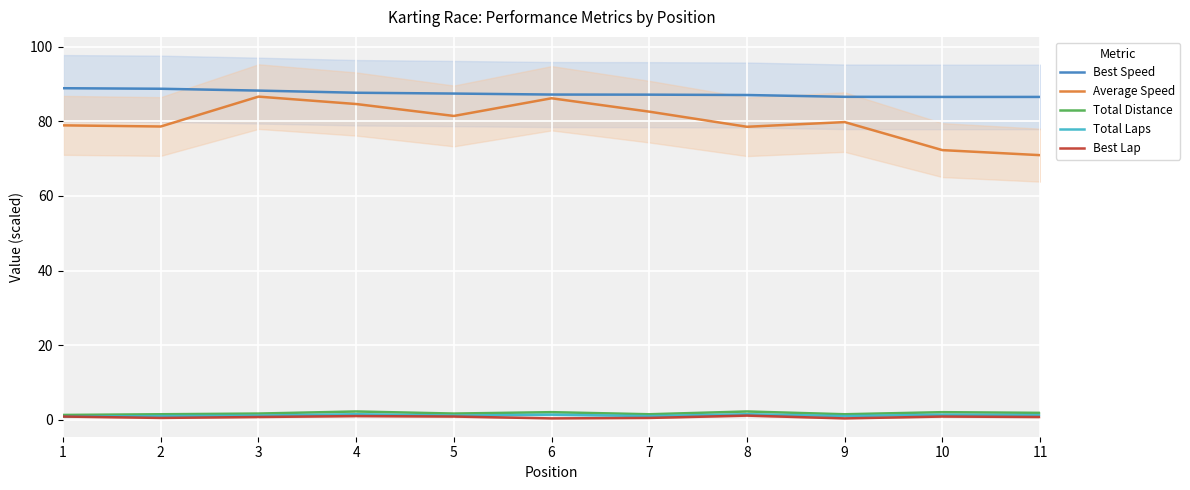

Reading left to right, transcribe all the data shown in this chart.

Best Speed: 1=88.9	2=88.7	3=88.2	4=87.7	5=87.4	6=87.2	7=87.2	8=87.1	9=86.6	10=86.5	11=86.5
Average Speed: 1=78.9	2=78.6	3=86.6	4=84.6	5=81.4	6=86.2	7=82.6	8=78.5	9=79.8	10=72.3	11=70.9
Total Distance: 1=1.3	2=1.5	3=1.7	4=2.2	5=1.7	6=2.0	7=1.5	8=2.2	9=1.5	10=2.0	11=1.9
Total Laps: 1=0.9	2=1.0	3=1.1	4=1.5	5=1.1	6=1.4	7=1.0	8=1.5	9=1.0	10=1.4	11=1.2
Best Lap: 1=0.9	2=0.5	3=0.8	4=1.0	5=0.9	6=0.4	7=0.5	8=1.1	9=0.4	10=0.9	11=0.8